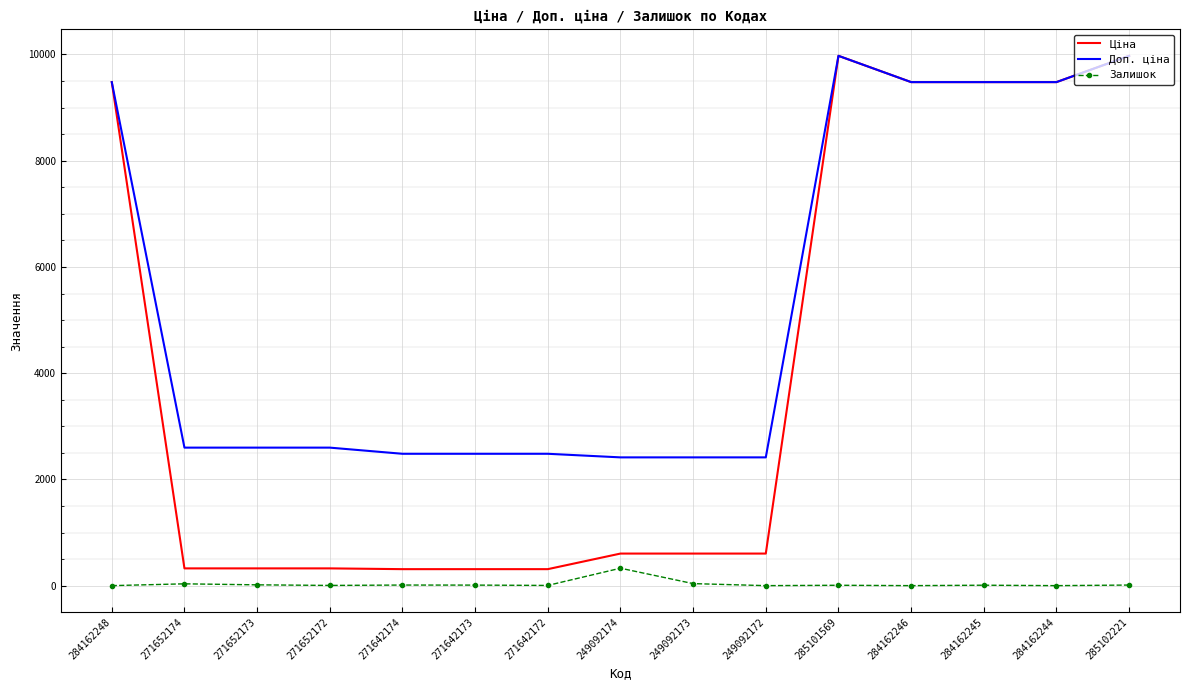

Rank the series by their average value, from highest to lowest.

Доп. ціна, Ціна, Залишок